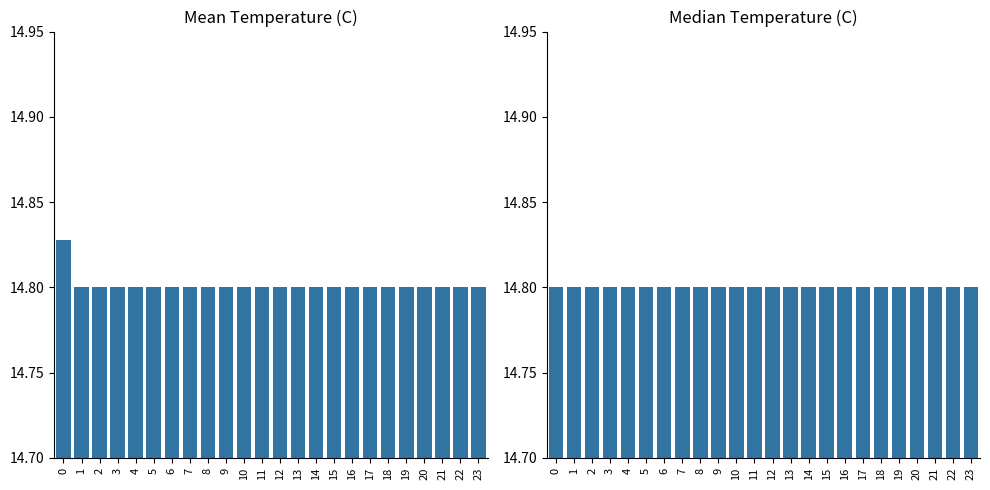

What is the value of the Median Temperature bar at the 1st from the left?

14.8